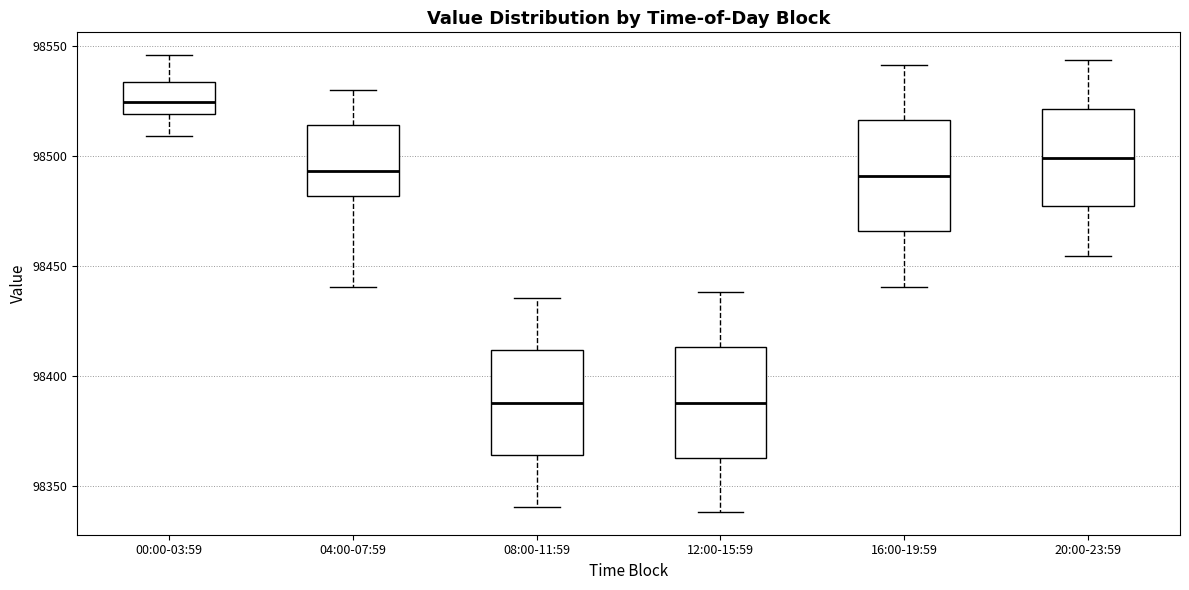

Reading left to right, transcribe this box plot: for each box, give where its median line is, the range the box spans, and where its two whiskers end, as read against the y-axis. The values are not printed on the chart, so give them approximately, as read against the axis.

00:00-03:59: median 98525, box 98520 to 98535, whiskers 98510 to 98545
04:00-07:59: median 98495, box 98480 to 98515, whiskers 98440 to 98530
08:00-11:59: median 98390, box 98365 to 98410, whiskers 98340 to 98435
12:00-15:59: median 98390, box 98365 to 98415, whiskers 98340 to 98440
16:00-19:59: median 98490, box 98465 to 98515, whiskers 98440 to 98540
20:00-23:59: median 98500, box 98475 to 98520, whiskers 98455 to 98545